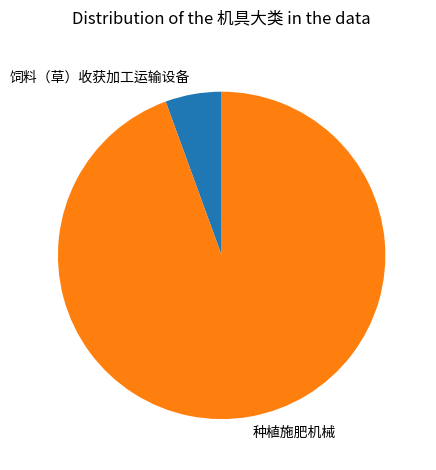

The 种植施肥机械 slice represents 94% of the pie. True or false?

True